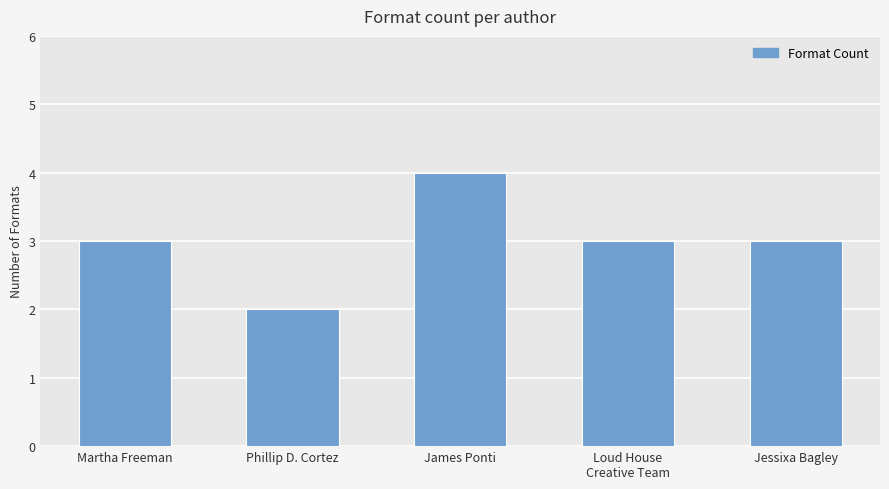

What is the average value?

3